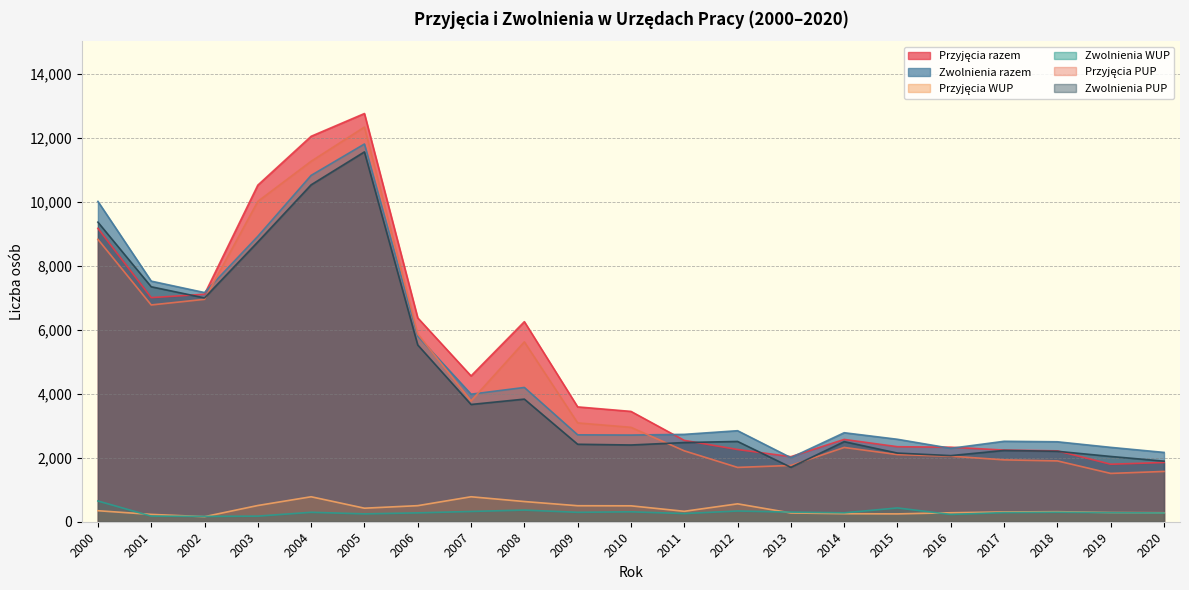

Where does the Przyjęcia razem series first go above 3446?

2000